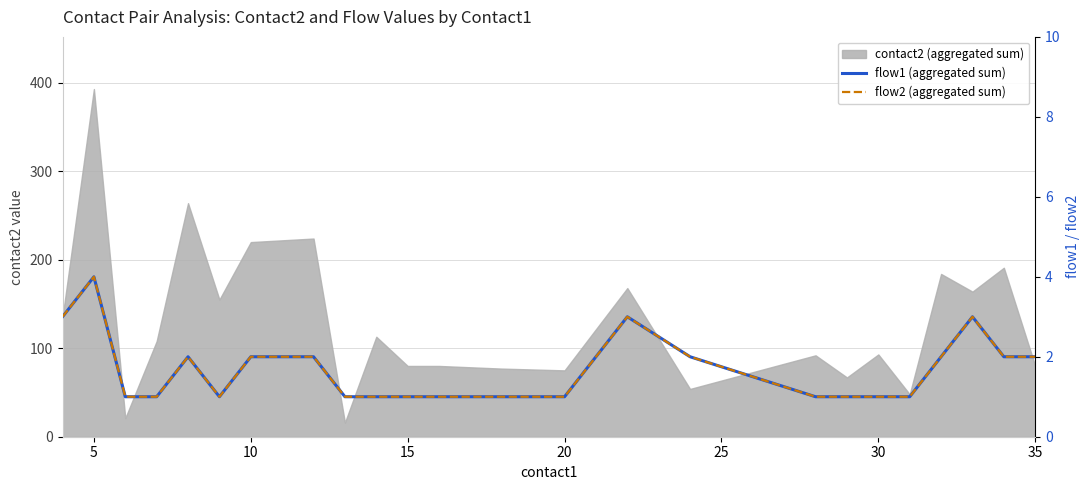

What is the difference between the flow1 (aggregated sum) values at 25 and 30?

1